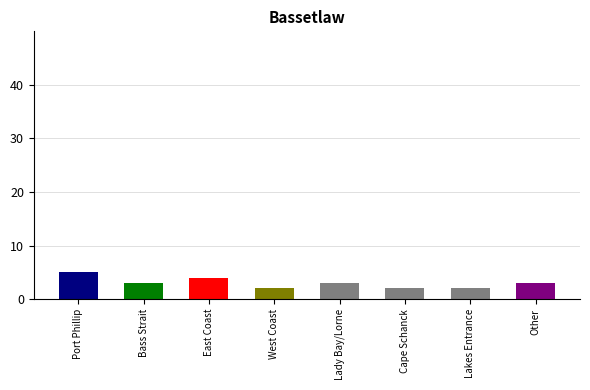

Between Bass Strait and East Coast, which is larger?

East Coast